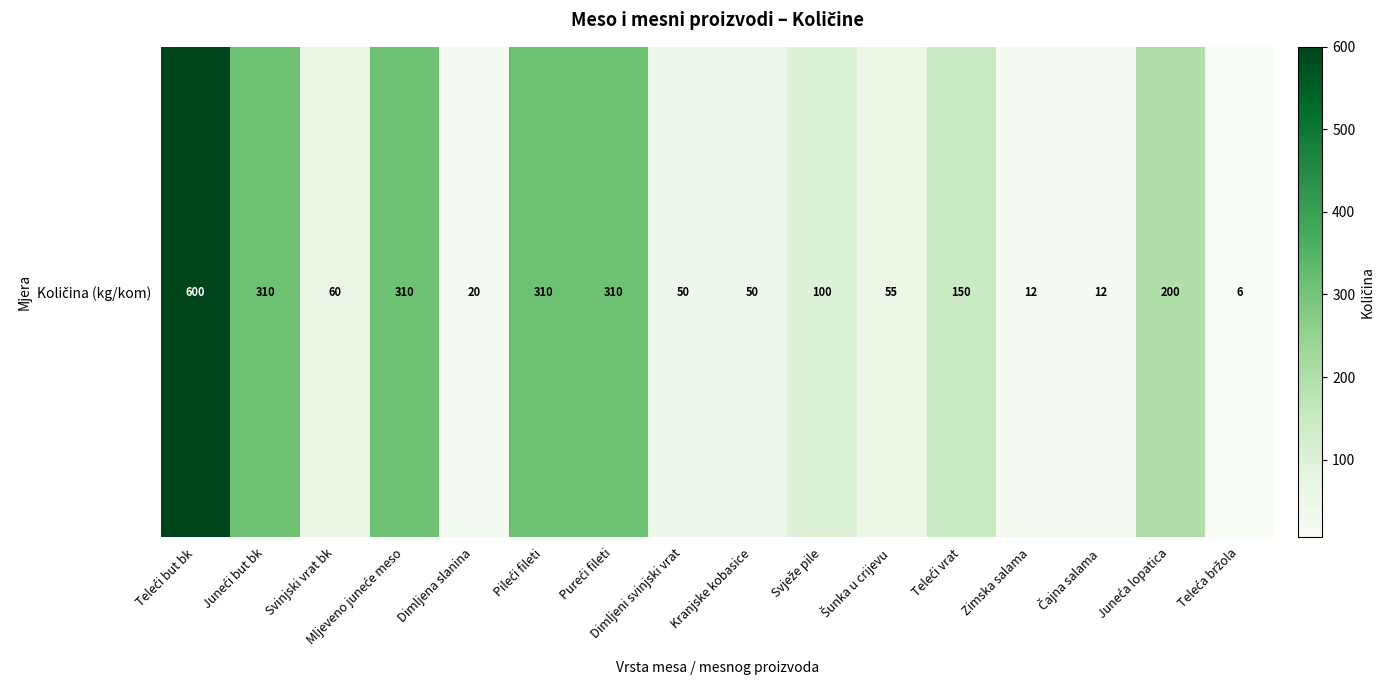

What is the greatest value displayed?

600